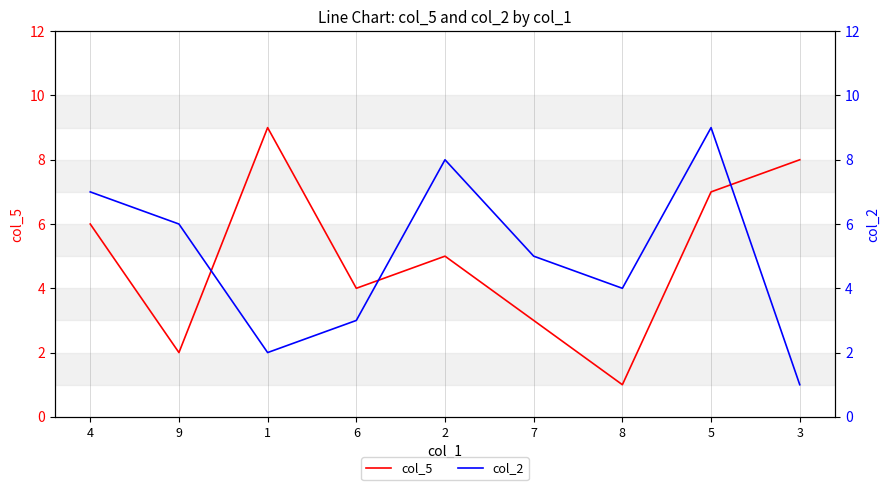

What position from the right is 1?

7